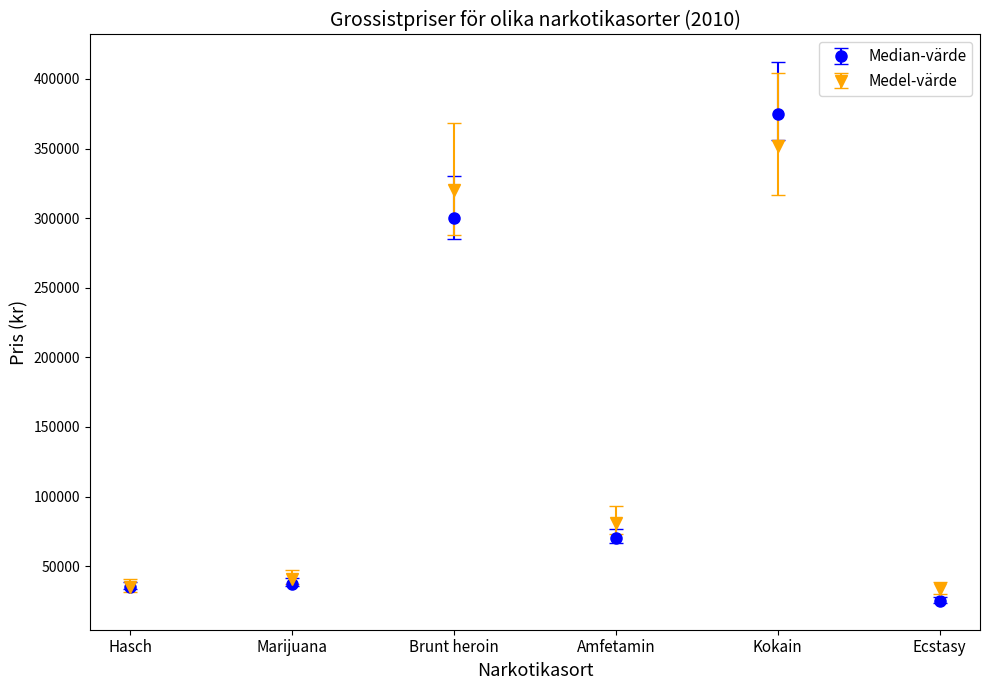

What are all the series names shown in the legend?

Median-värde, Medel-värde